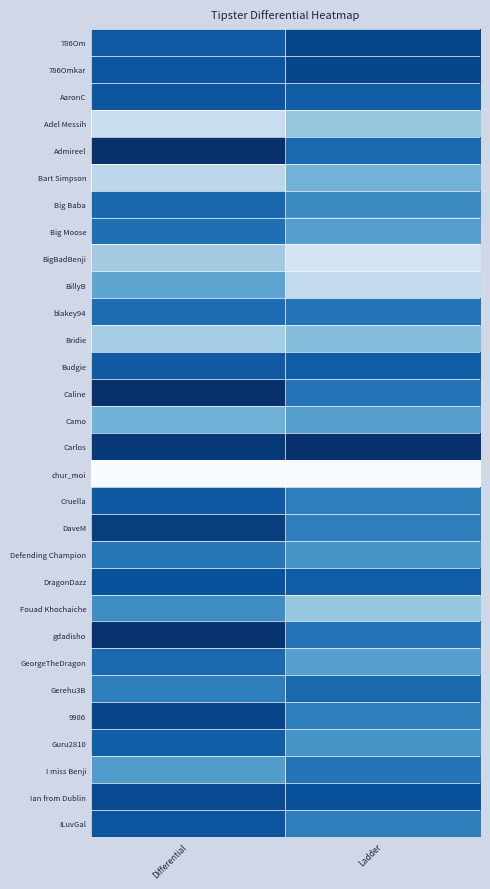

List the series in order of their peak value, highest first.

Caline, Carlos, Admireel, gdadisho, DaveM, 9986, 786Om, 786Omkar, Ian from Dublin, DragonDazz, ILuvGal, AaronC, Cruella, Budgie, Guru2810, Big Baba, Gerehu3B, GeorgeTheDragon, blakey94, Big Moose, I miss Benji, Defending Champion, Fouad Khochaiche, Camo, BillyB, Bart Simpson, Bridie, Adel Messih, BigBadBenji, chur_moi